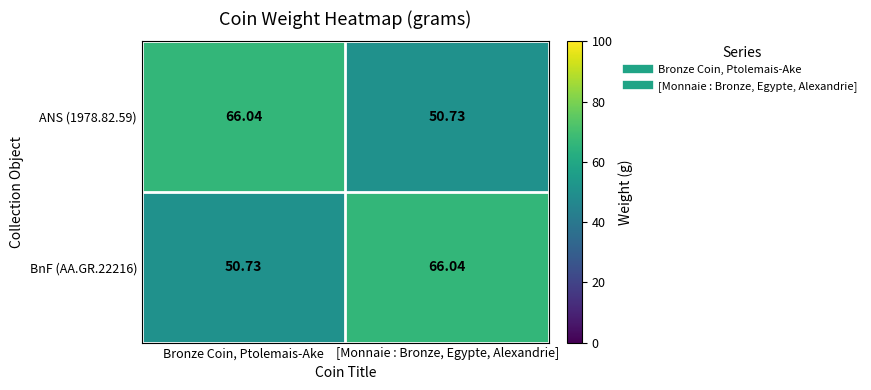

Is the value of BnF (AA.GR.22216) at [Monnaie : Bronze, Egypte, Alexandrie] greater than the value of ANS (1978.82.59) at [Monnaie : Bronze, Egypte, Alexandrie]?

Yes